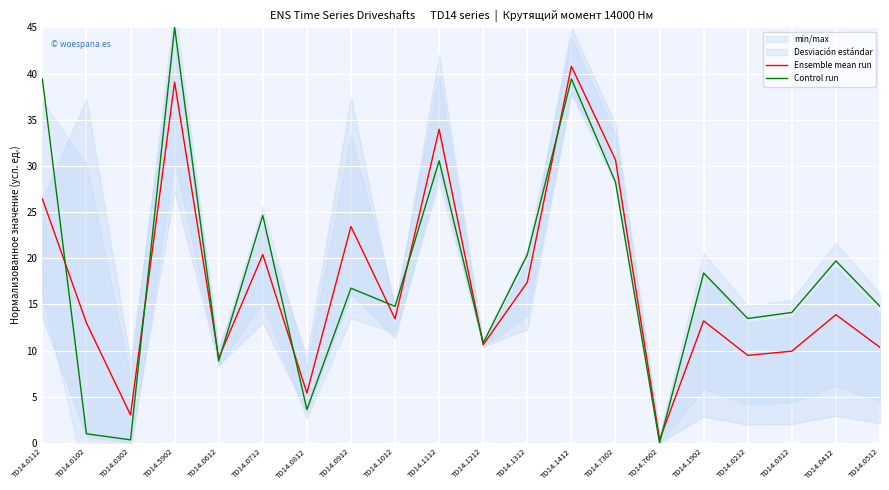

Reading left to right, list all the values displayed in this chart.

Ensemble mean run: TD14.0112=26.4	TD14.0102=13.0	TD14.0302=3.0	TD14.5902=39.1	TD14.0612=9.2	TD14.0712=20.4	TD14.0812=5.4	TD14.0912=23.4	TD14.1012=13.4	TD14.1112=34.0	TD14.1212=10.6	TD14.1312=17.4	TD14.1412=40.8	TD14.7302=30.7	TD14.7602=0.3	TD14.1902=13.2	TD14.0212=9.5	TD14.0312=9.9	TD14.0412=13.9	TD14.0512=10.3
Control run: TD14.0112=39.4	TD14.0102=1.0	TD14.0302=0.3	TD14.5902=45.0	TD14.0612=8.9	TD14.0712=24.6	TD14.0812=3.6	TD14.0912=16.8	TD14.1012=14.8	TD14.1112=30.5	TD14.1212=10.8	TD14.1312=20.4	TD14.1412=39.4	TD14.7302=28.2	TD14.7602=0.0	TD14.1902=18.4	TD14.0212=13.5	TD14.0312=14.1	TD14.0412=19.7	TD14.0512=14.8